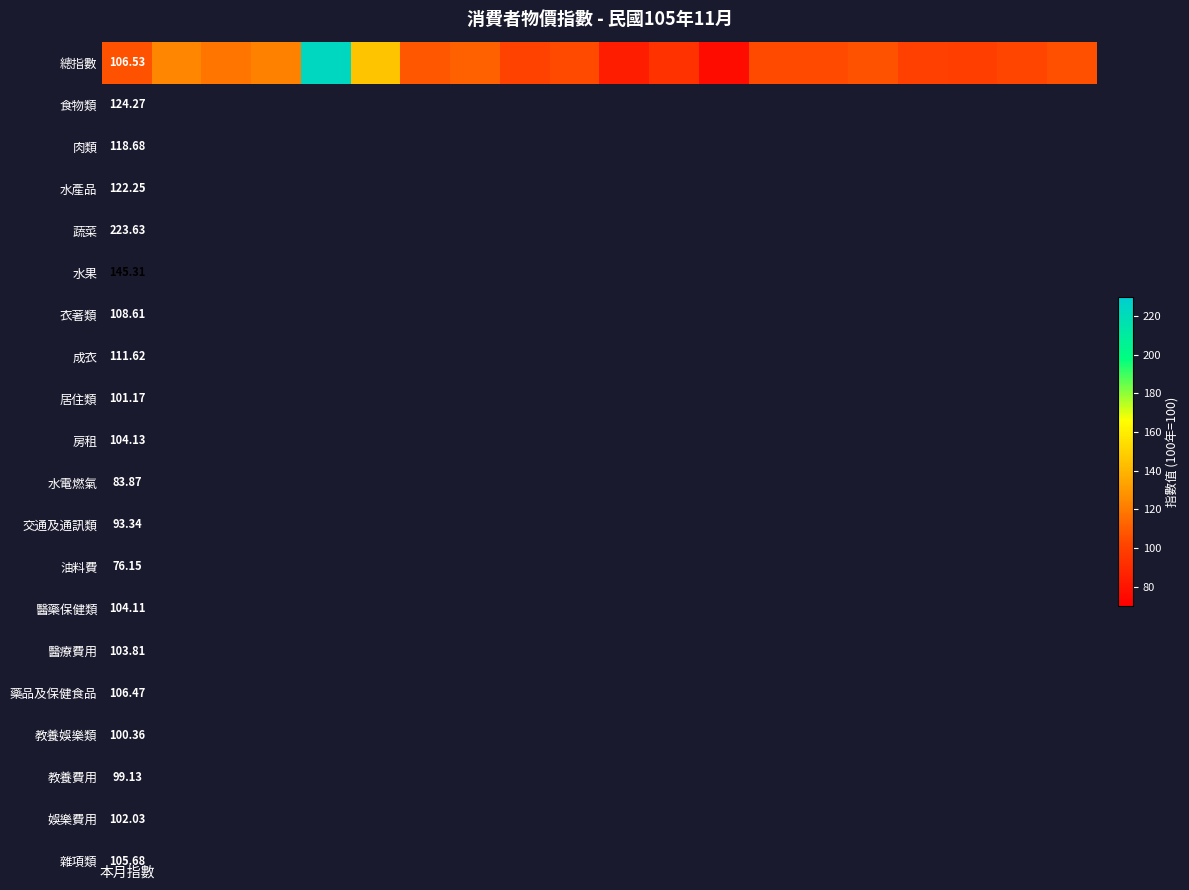

At which category does the chart reach its peak across all series?

4